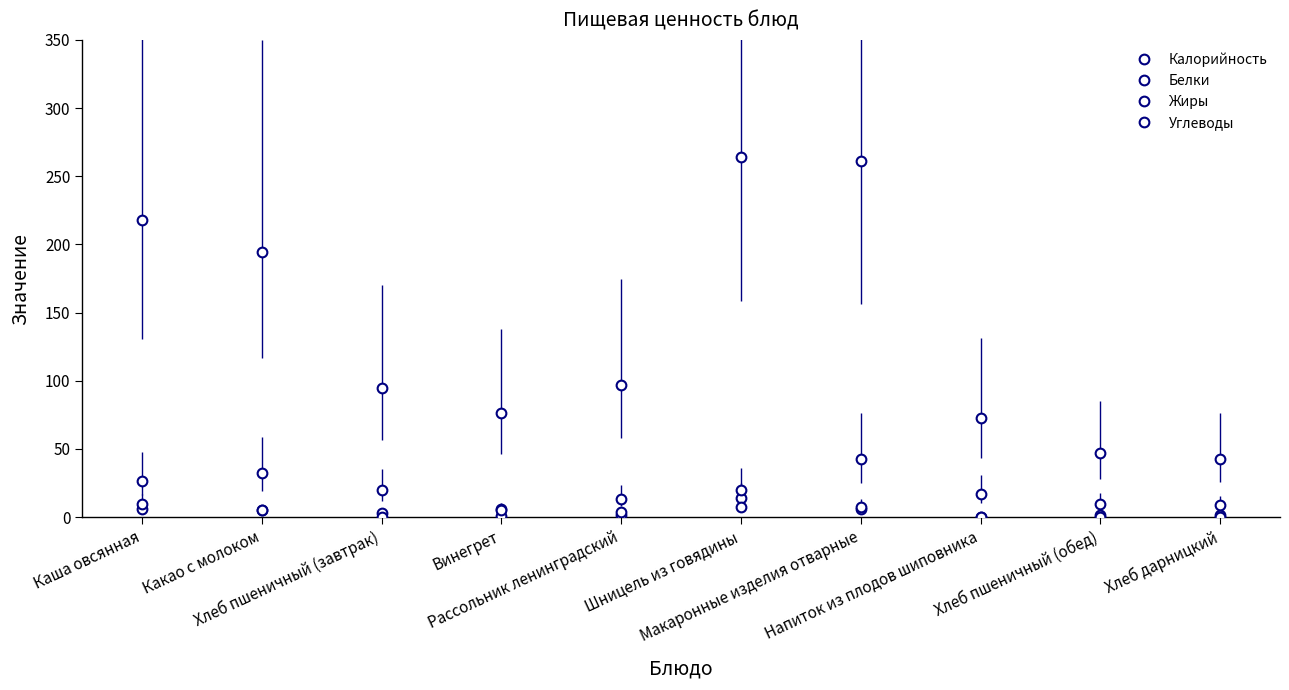

Between Рассольник ленинградский and Напиток из плодов шиповника, which series saw the biggest shift?

Калорийность